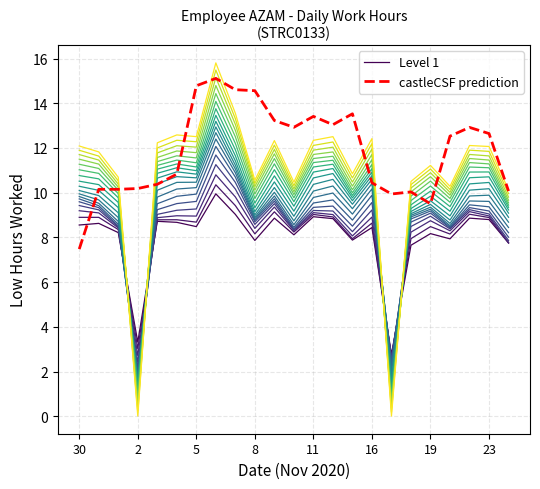

True or false: Level 1 has more than 2 points higher than both neighbors.

True